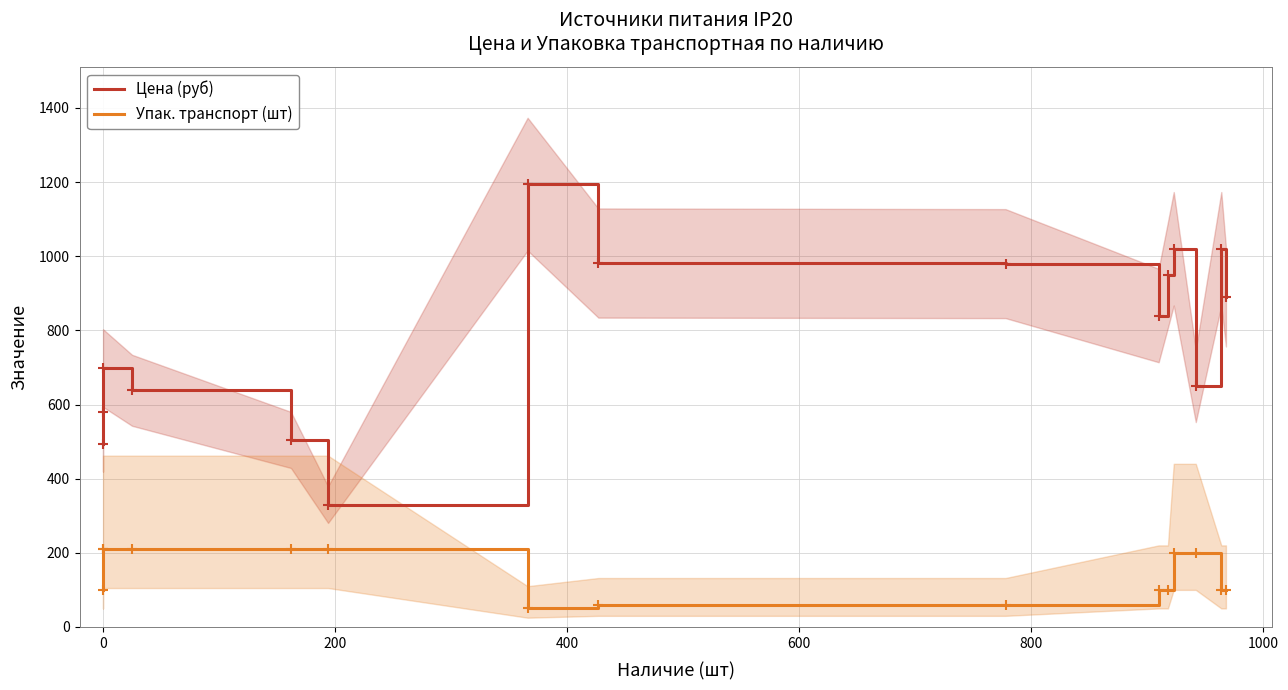

What is the value of the Цена (руб) point at the 10th from the left?

840.0